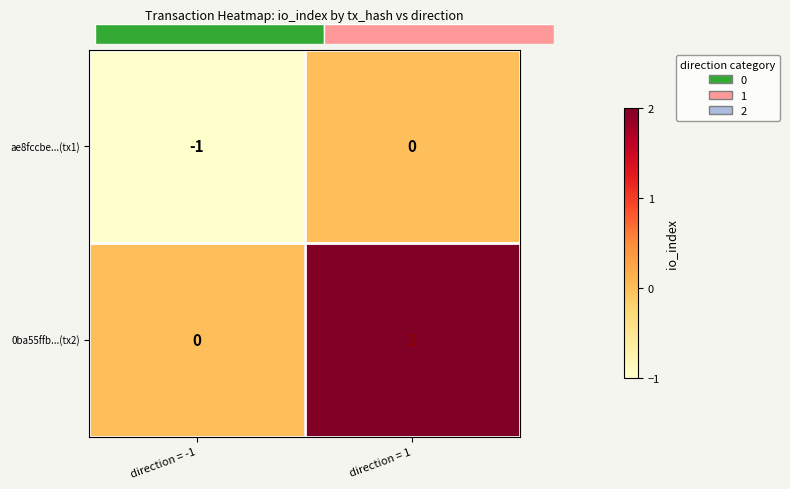

What is the sum of all ae8fccbe...(tx1) values?

-1